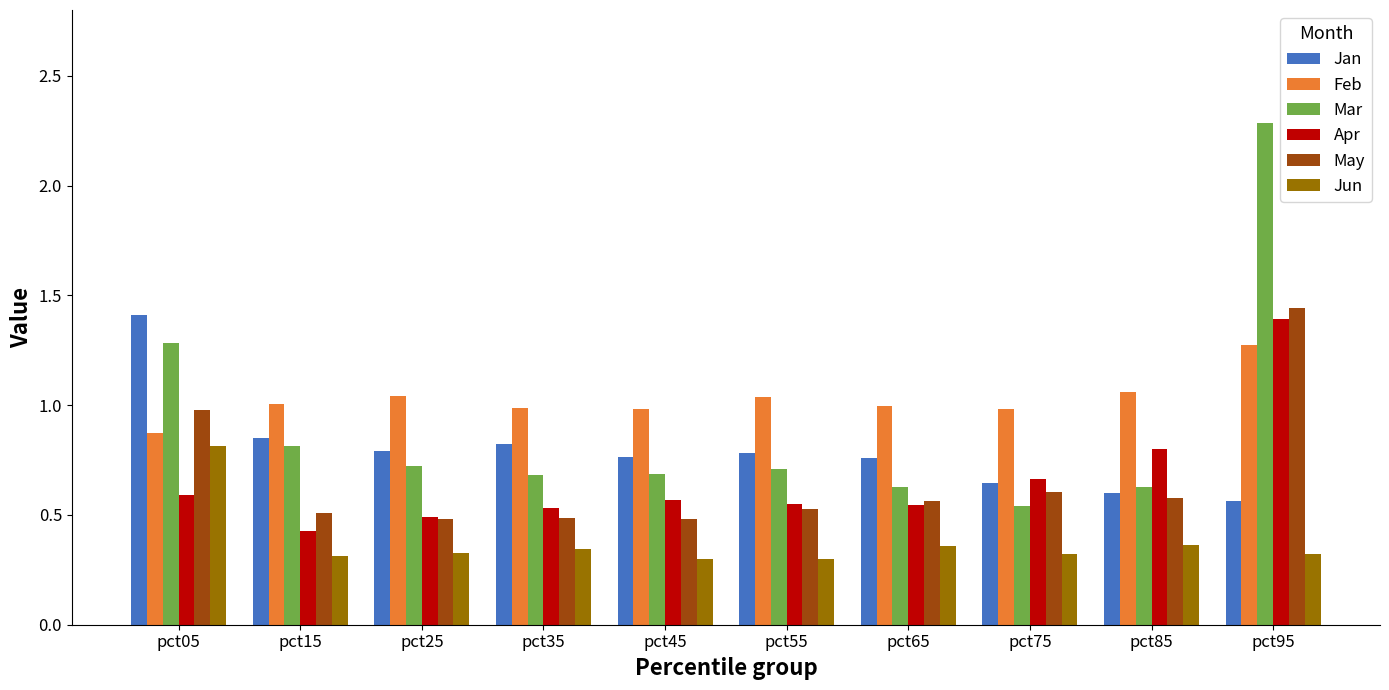

Which series changed the most between pct05 and pct75?

Jan